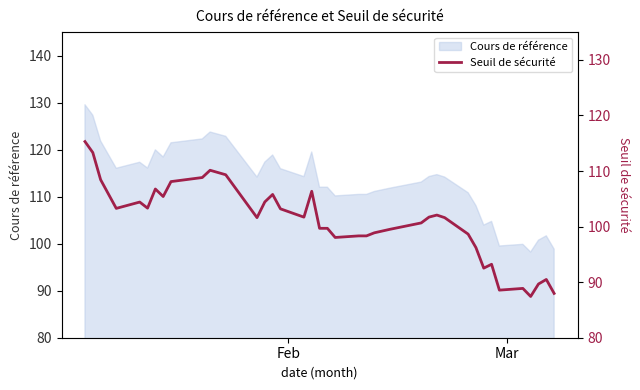

Does the chart have visible grid lines?

No